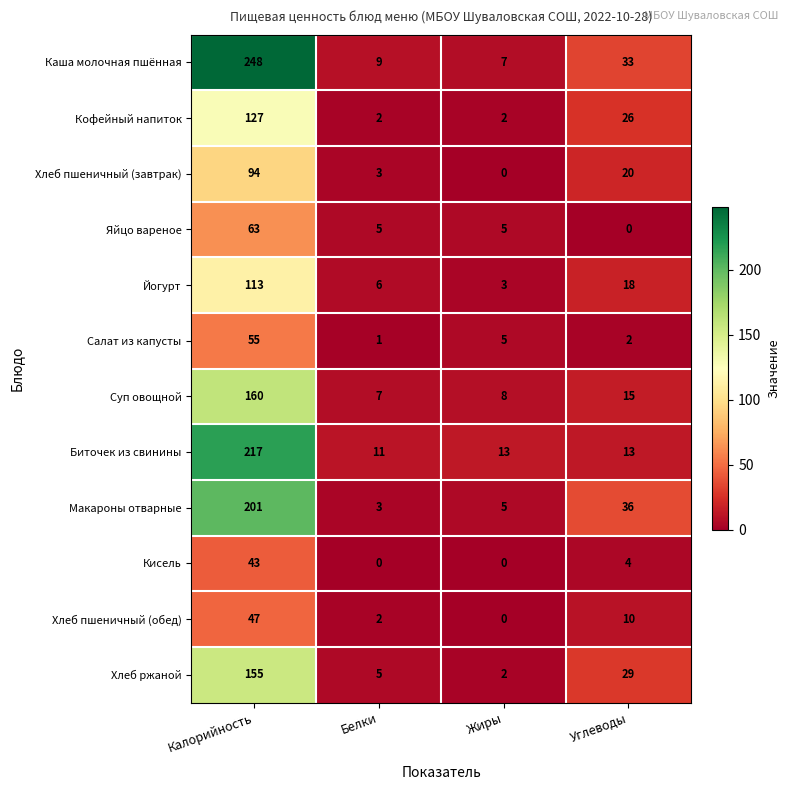

Count the number of categories in the chart.

4